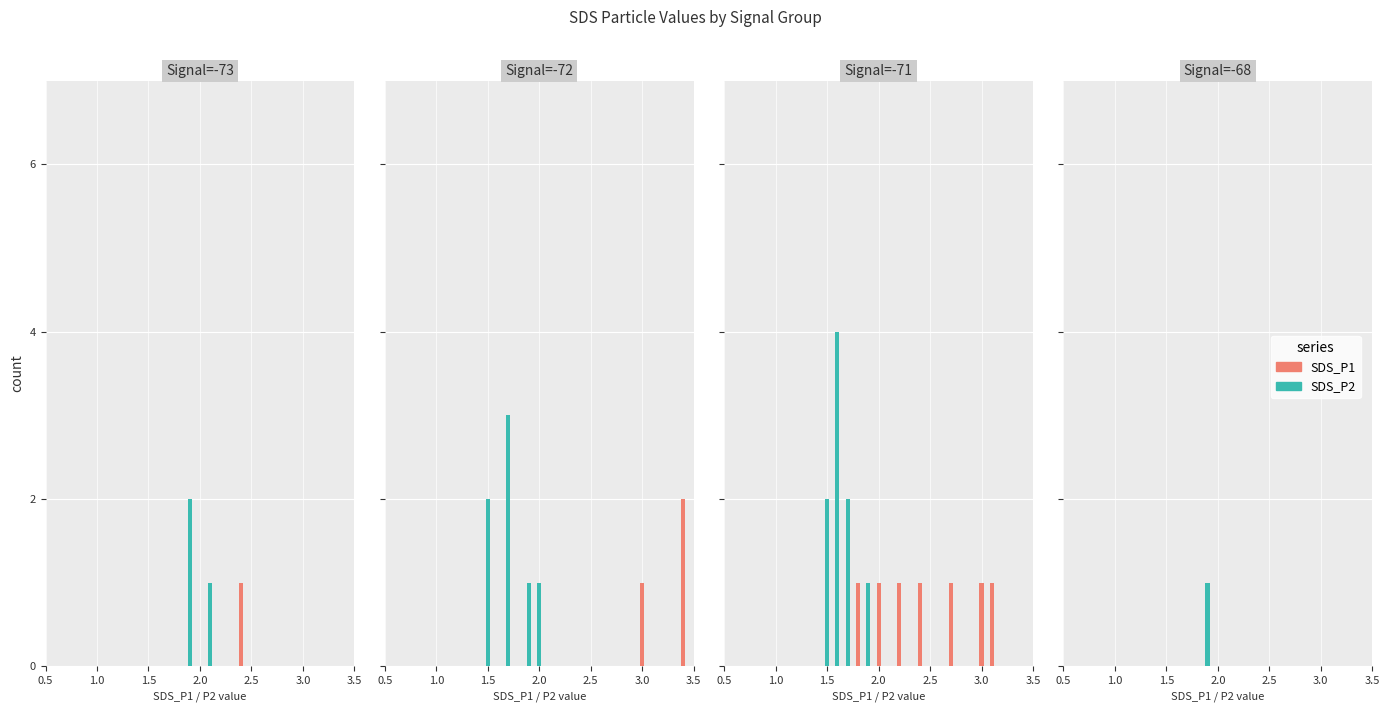

Reading left to right, extract all data points from this chart.

SDS_P1: 0=1.8	1=2.0	2=2.2	3=3.9	4=3.7	5=3.4	6=1.9	7=2.4	8=2.4	9=3.0	10=3.0	11=3.1	12=6.3	13=5.0	14=4.2	15=6.9	16=3.4	17=4.2	18=6.1	19=2.7
SDS_P2: 0=1.5	1=1.6	2=1.6	3=1.9	4=1.7	5=1.7	6=1.5	7=1.9	8=1.9	9=1.7	10=1.5	11=1.5	12=1.6	13=1.9	14=1.7	15=2.1	16=1.7	17=2.0	18=1.9	19=1.6